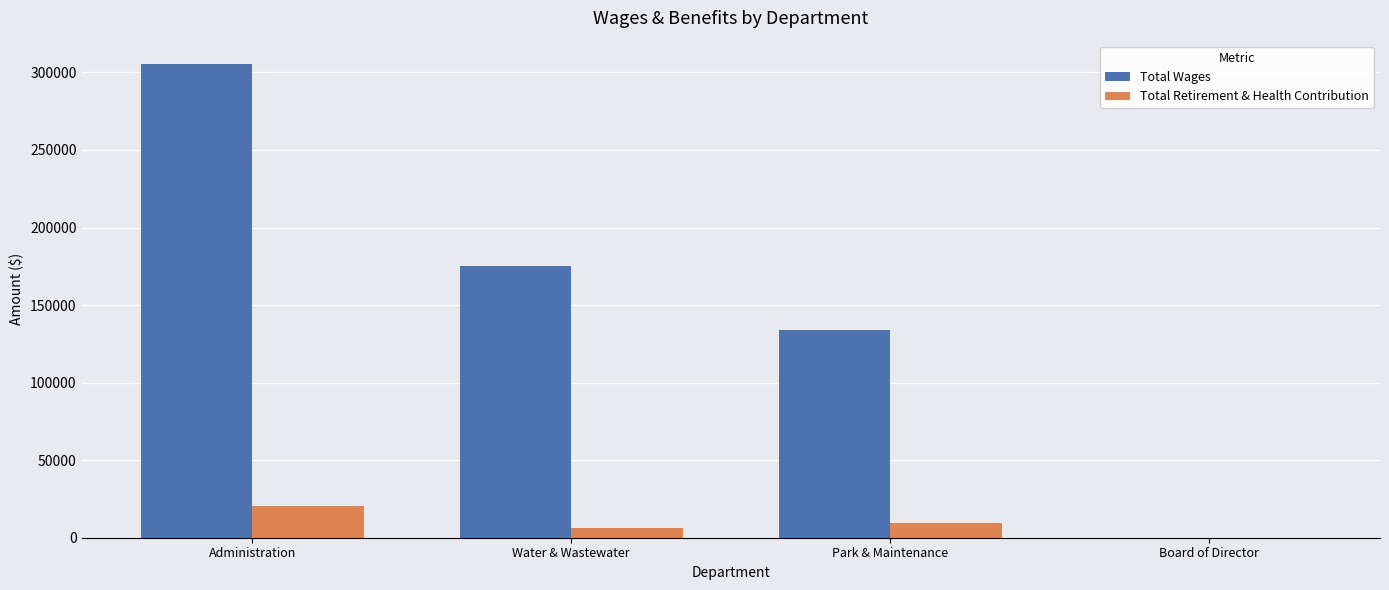

Is it true that Total Wages equals 133627 at Park & Maintenance?

True